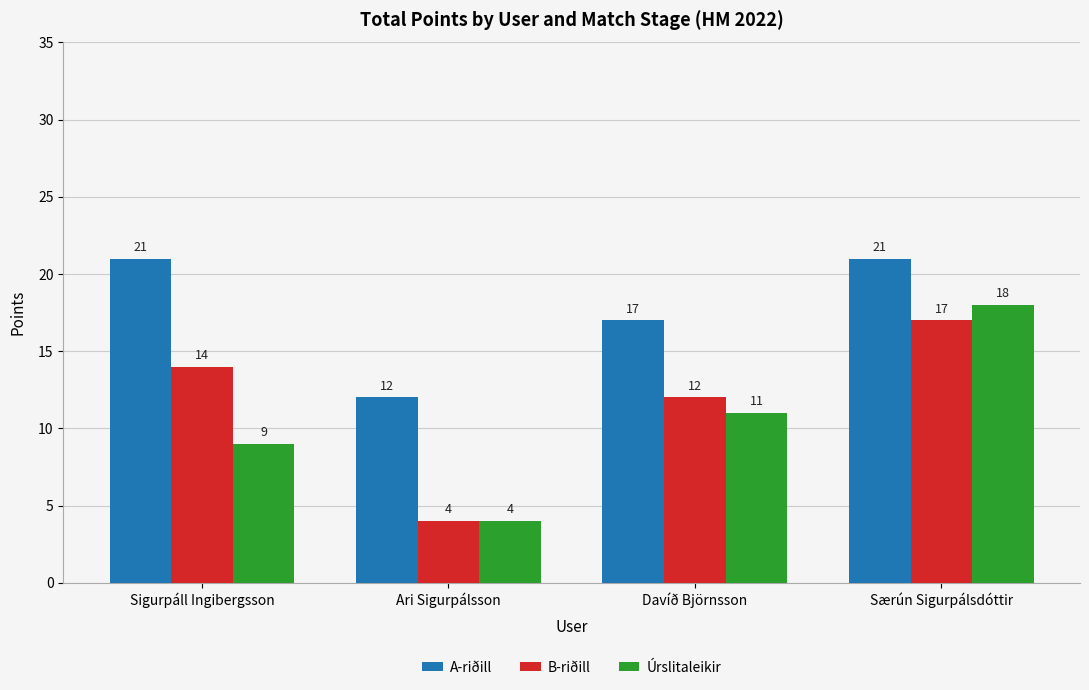

At how many categories does at least one series exceed 5?

4